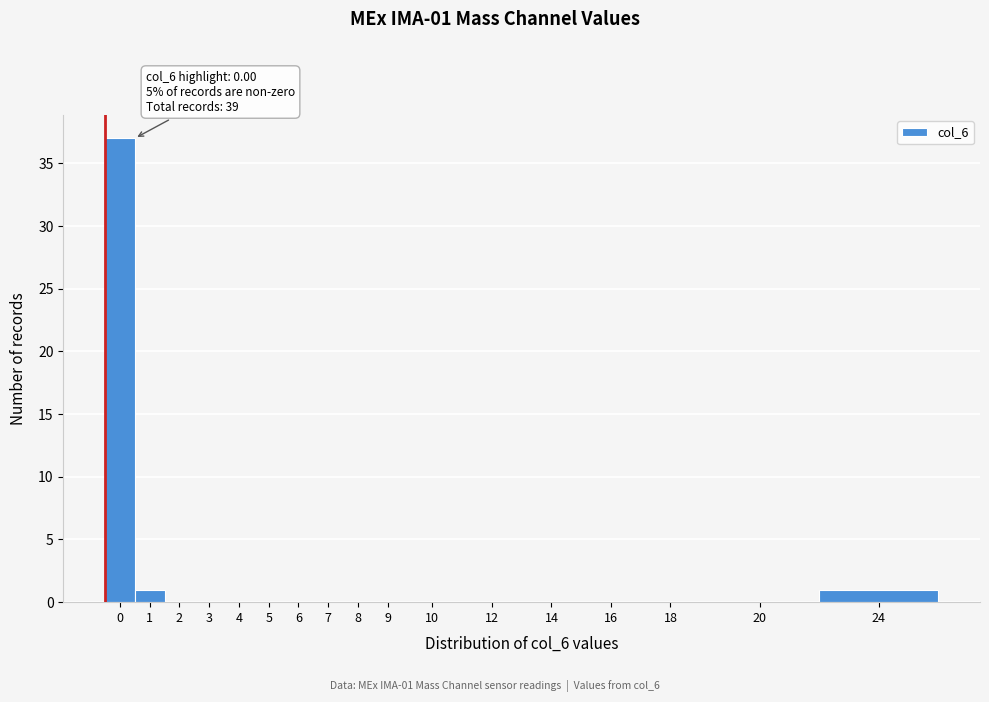

Reading left to right, what are all the values shown in this chart?

0=37	1=1	2=0	3=0	4=0	5=0	6=0	7=0	8=0	9=0	10=0	12=0	14=0	16=0	18=0	20=0	24=1